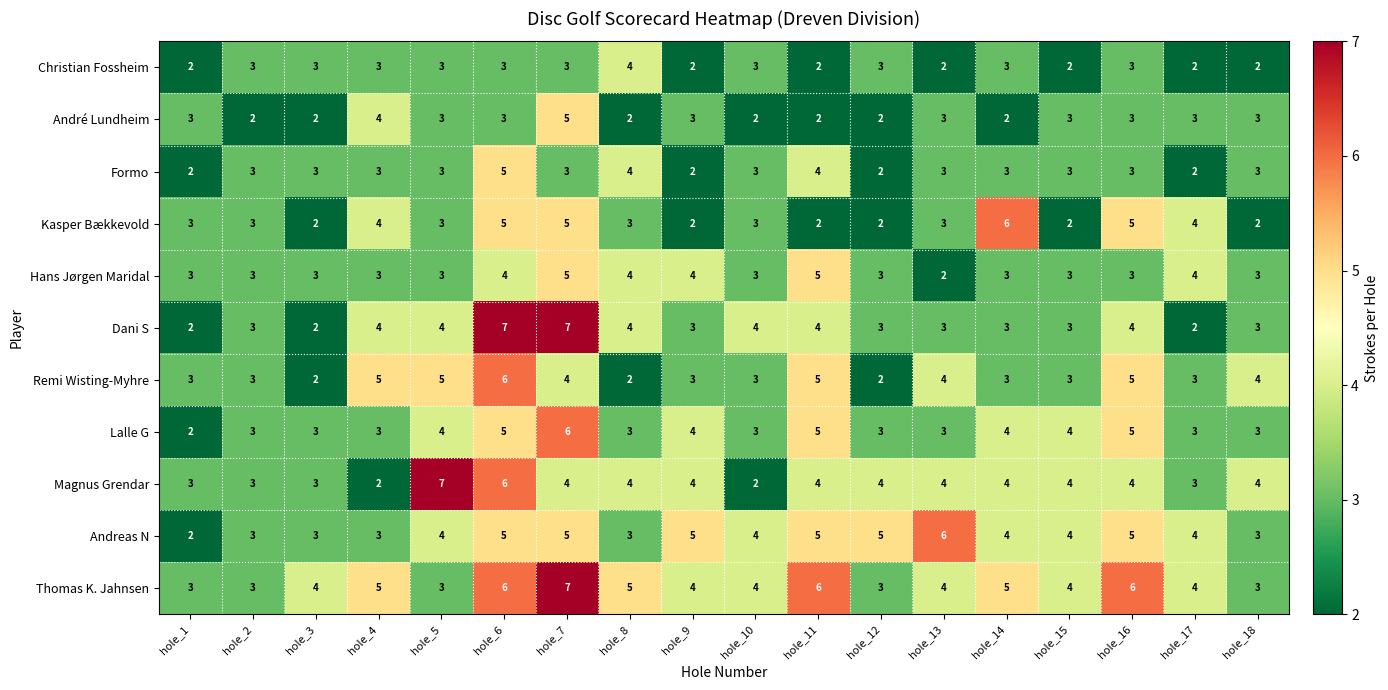

What is the sum of all Hans Jørgen Maridal values?

61